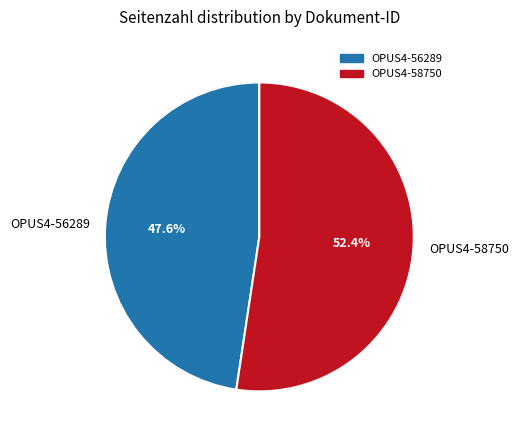

To the nearest percent, what portion does OPUS4-58750 represent?

52%